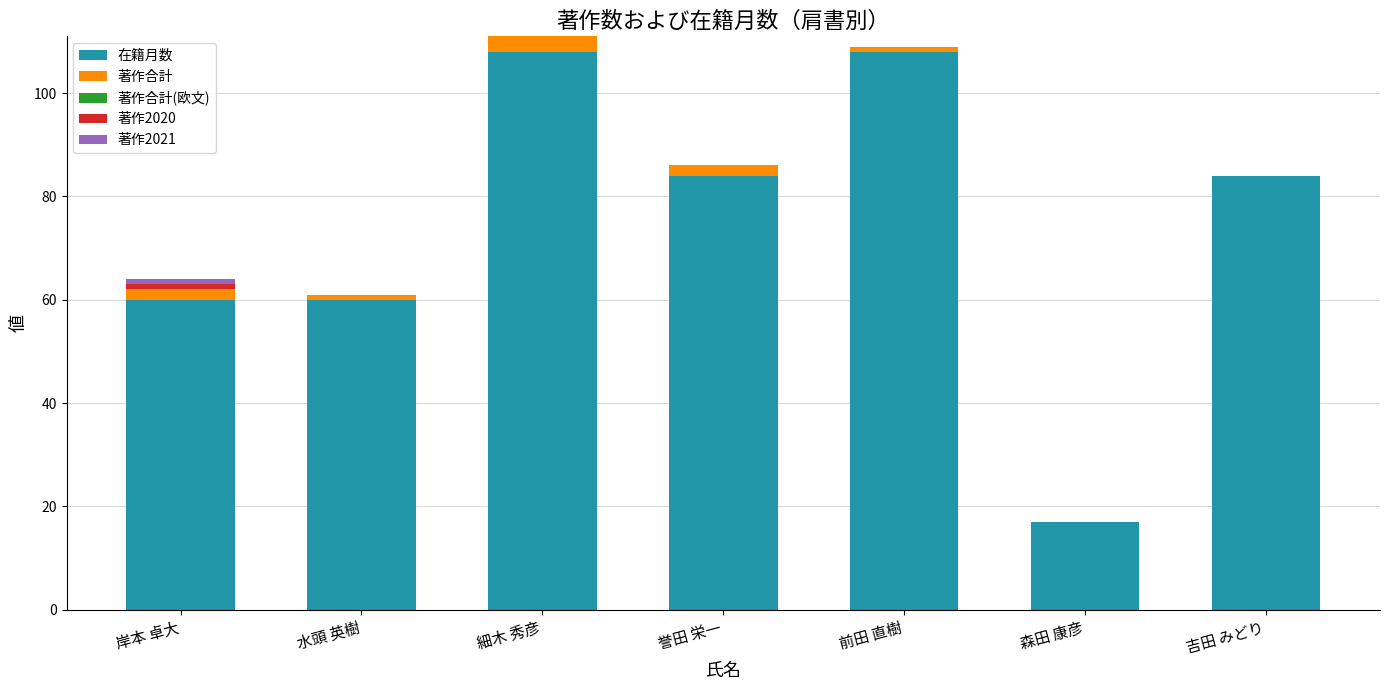

How many distinct data groups are displayed?

4